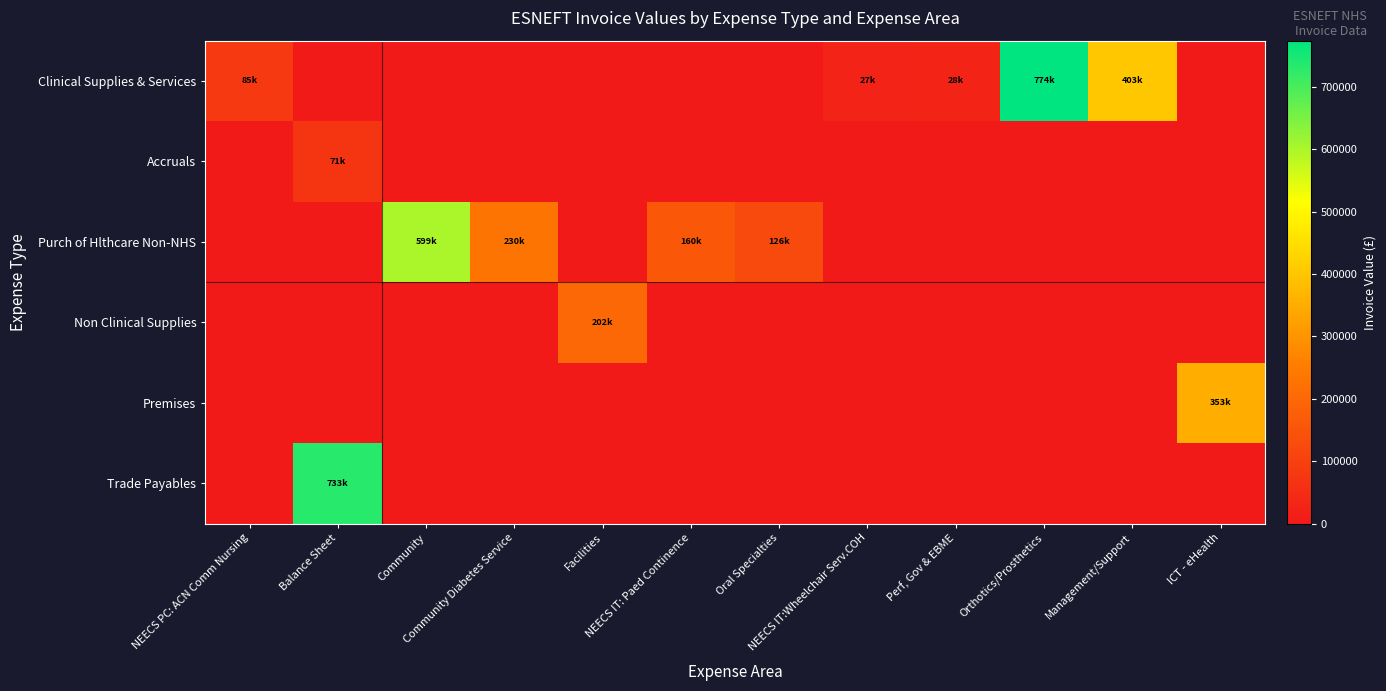

Which label corresponds to the smallest value in the chart?

Balance Sheet